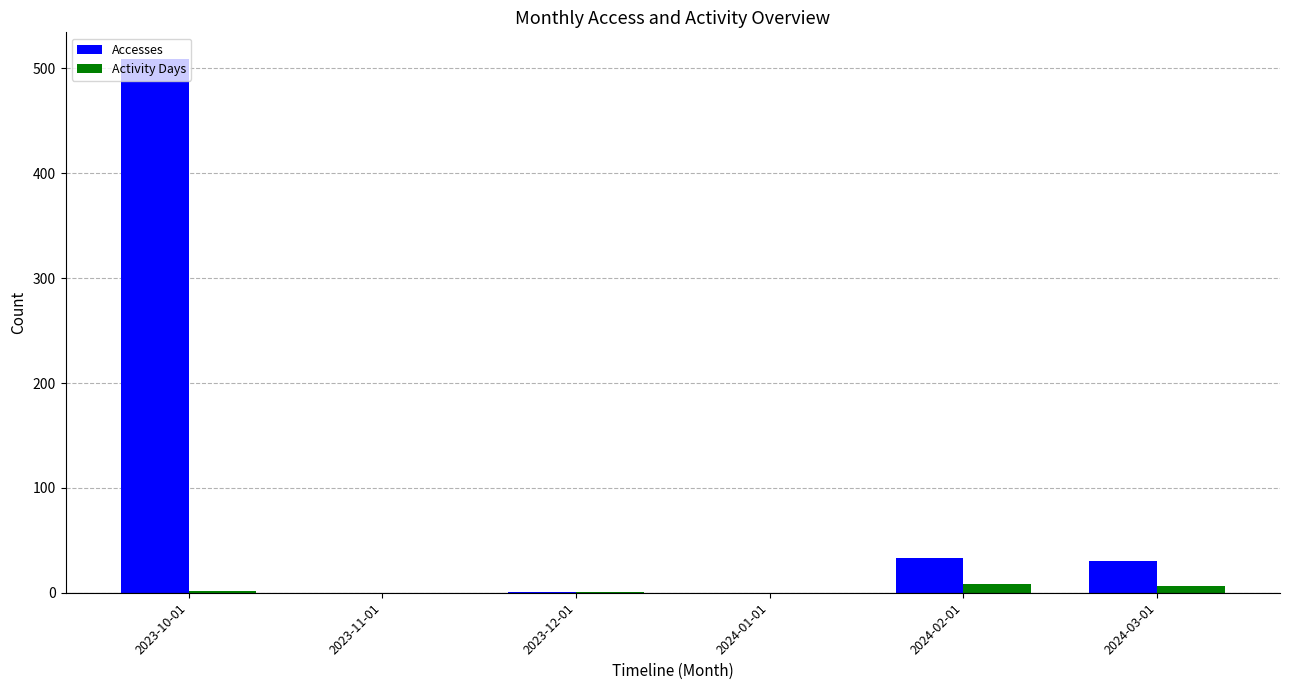

Between 2023-10-01 and 2023-12-01, which series saw the biggest shift?

Accesses